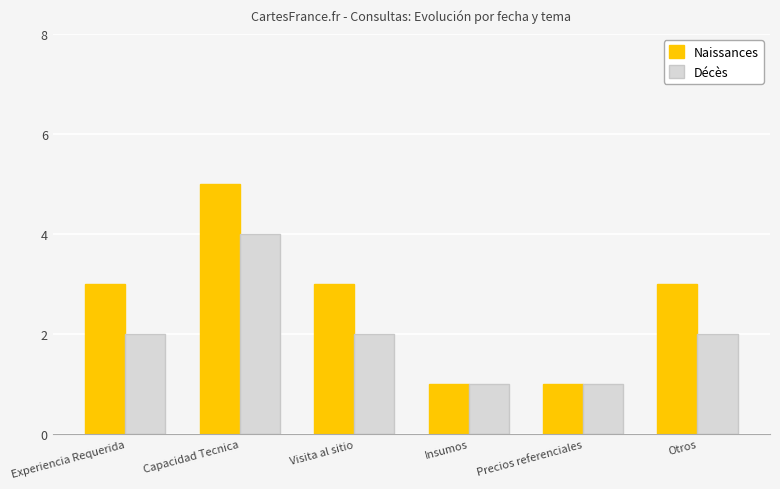

What is the label of the 4th bar from the right?

Visita al sitio